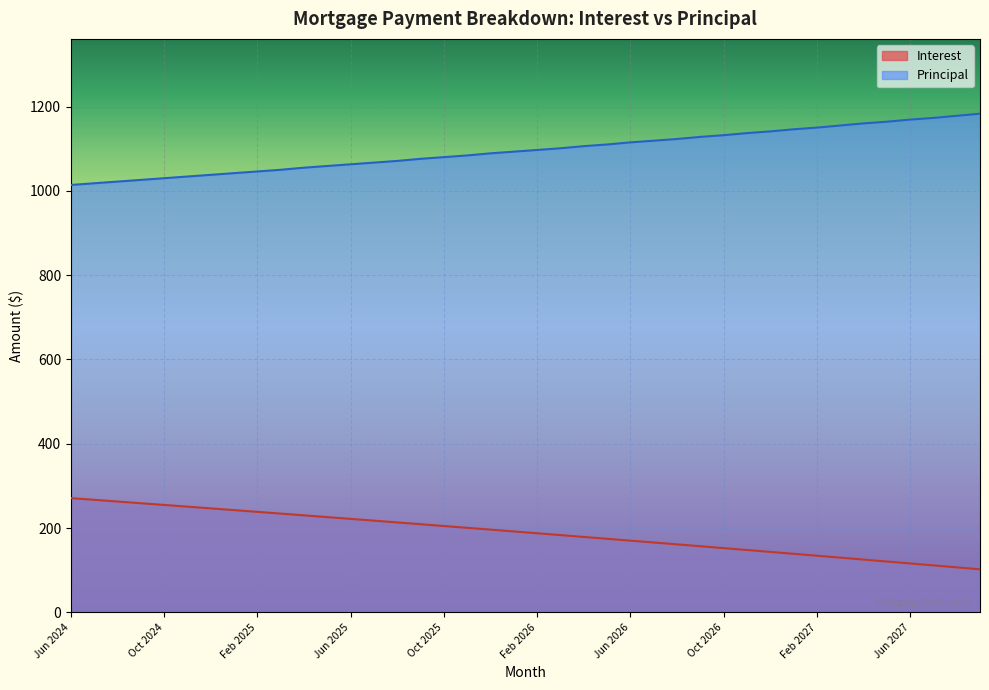

What are all the series names shown in the legend?

Interest, Principal